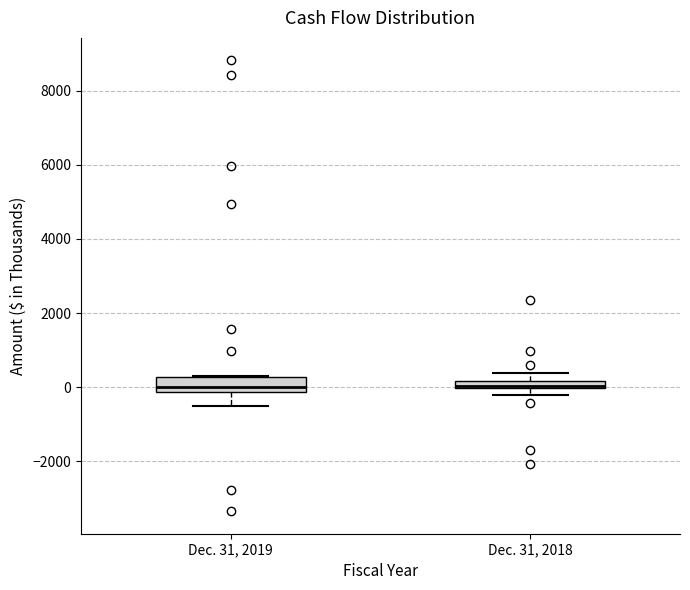

Comparing the boxes themselves (not the whiskers), which one is the tallest?

Dec. 31, 2019